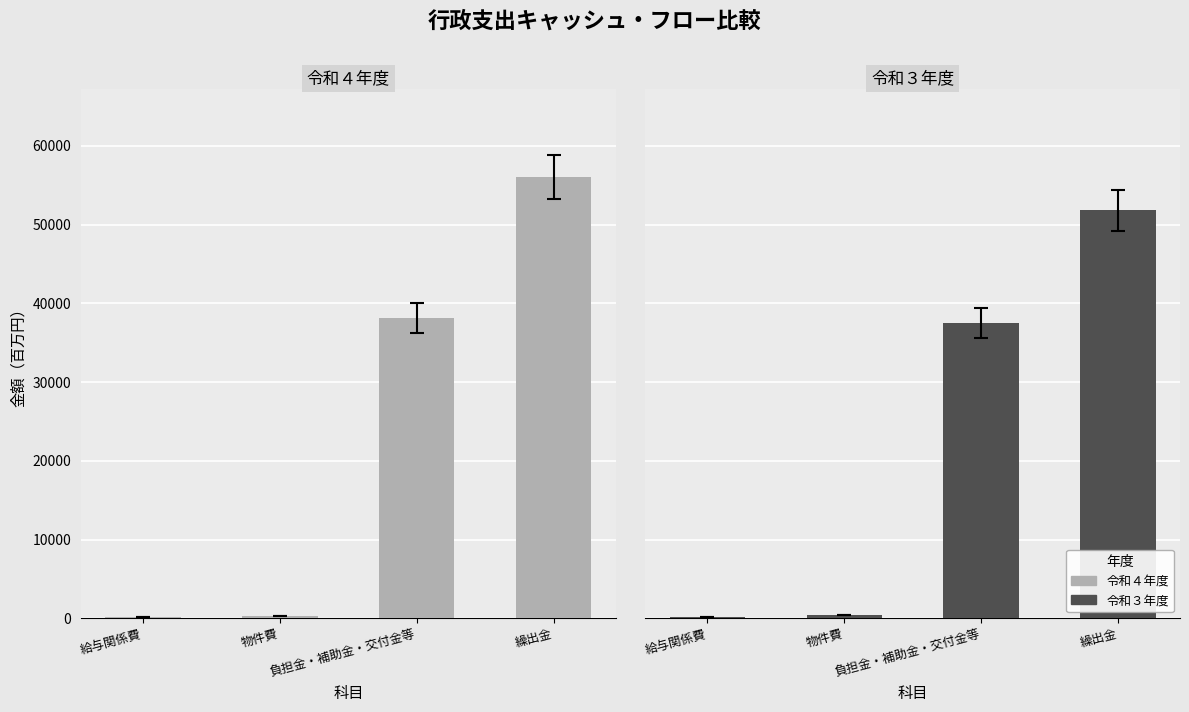

Count the number of data series in this chart.

2